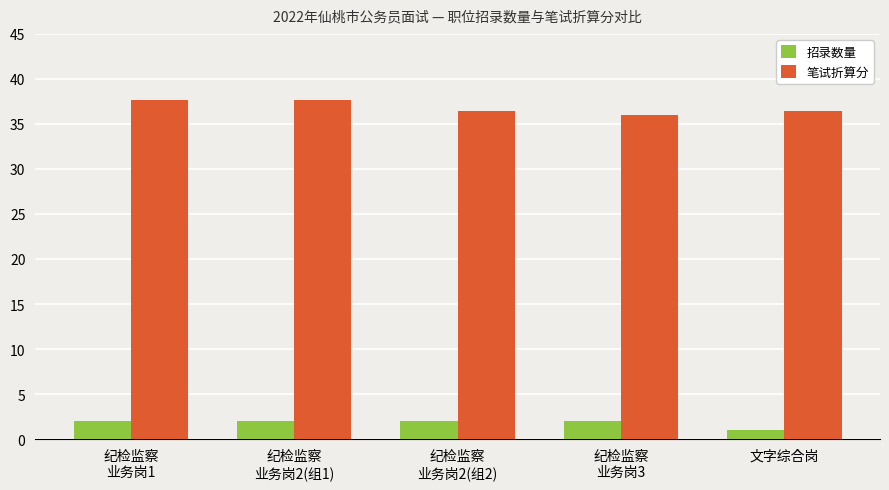

List the series in order of their peak value, lowest first.

招录数量, 笔试折算分